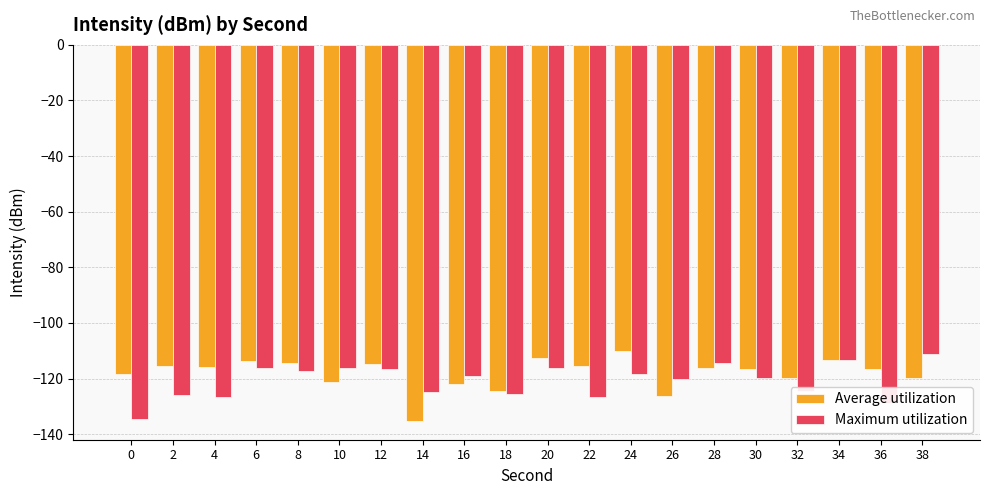

Does the chart contain stacked bars?

No